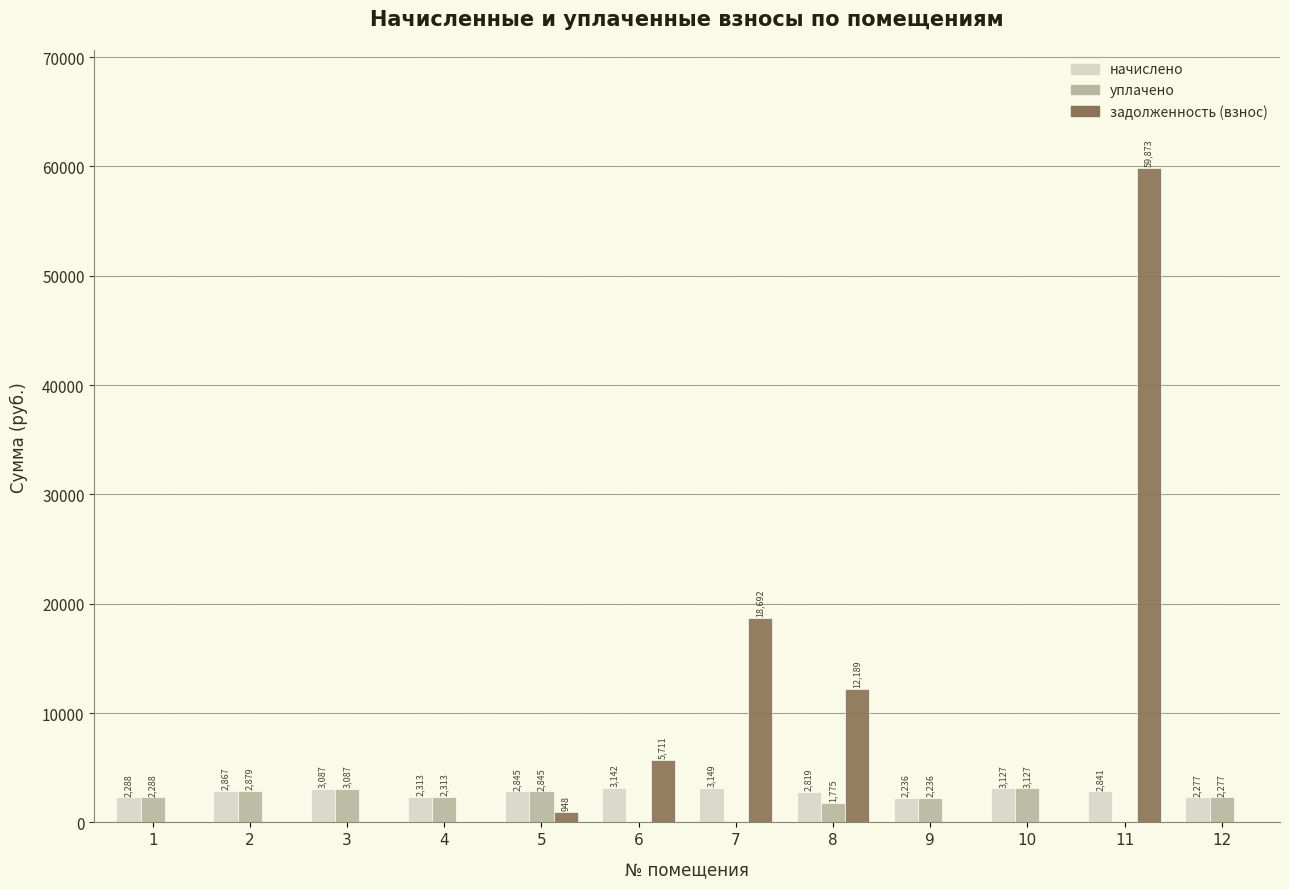

Which series changed the most between 3 and 7?

задолженность (взнос)